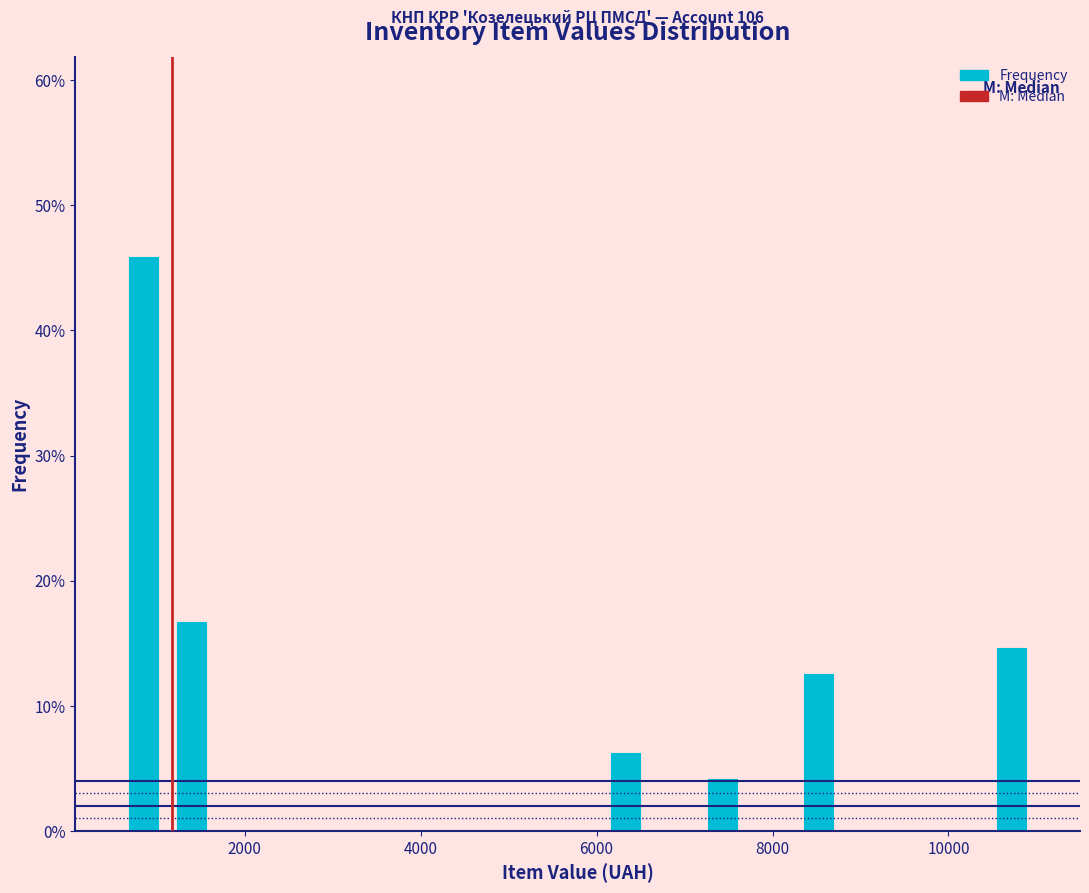

Around what value on the x-axis is the tallest bar? Give the approximate position of its centre, as read against the axis.

800